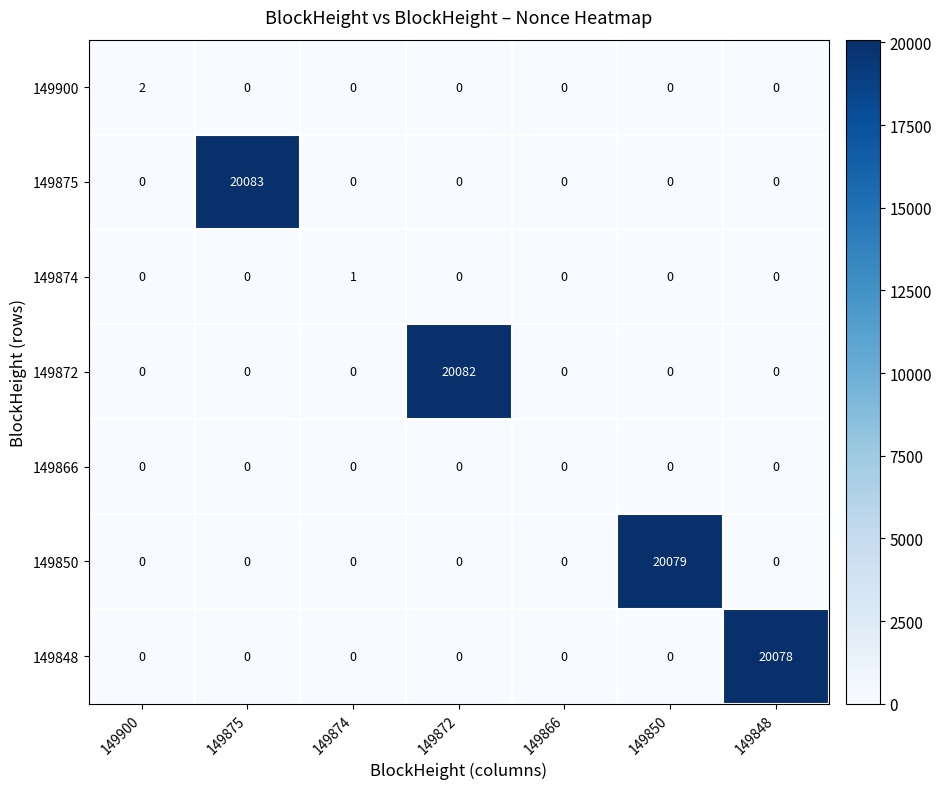

Rank the series by their maximum value, from highest to lowest.

149875, 149872, 149850, 149848, 149900, 149874, 149866